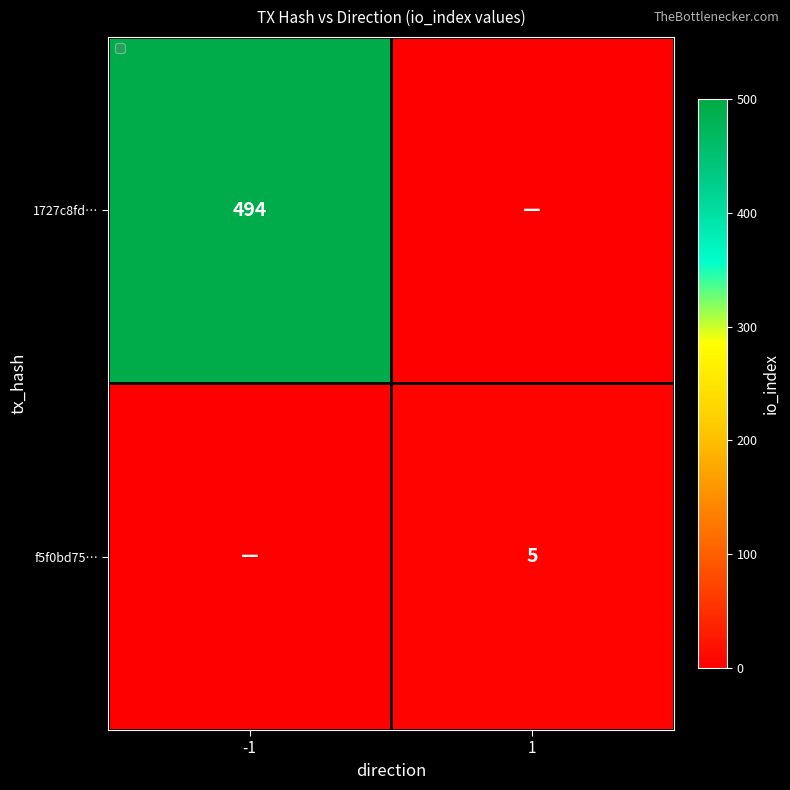

The value of f5f0bd75… at 1 is 3. True or false?

False